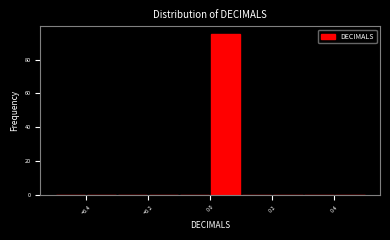

Which range on the x-axis has the tallest bar?

0.0 to 0.1